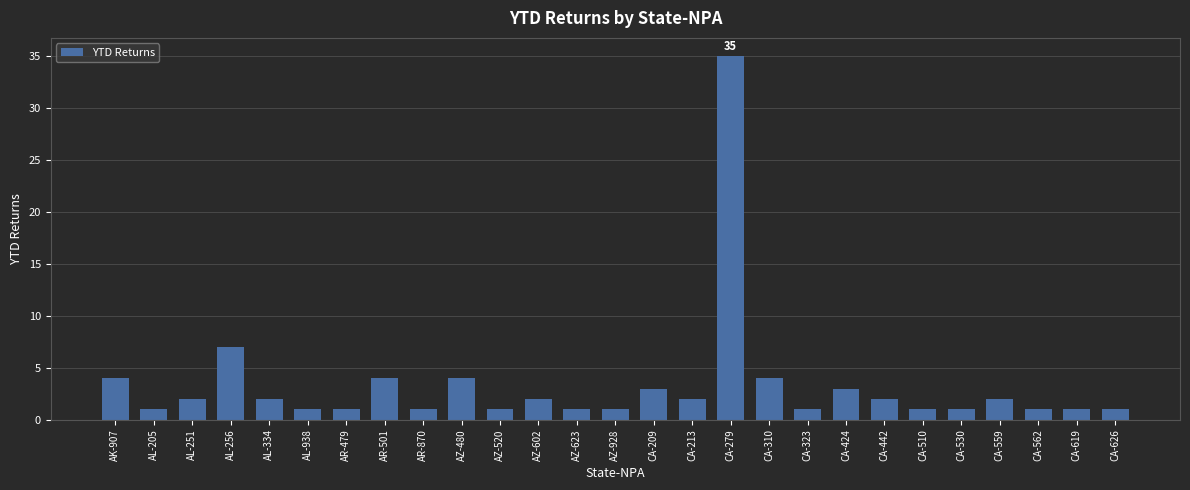

How many distinct data groups are displayed?

1